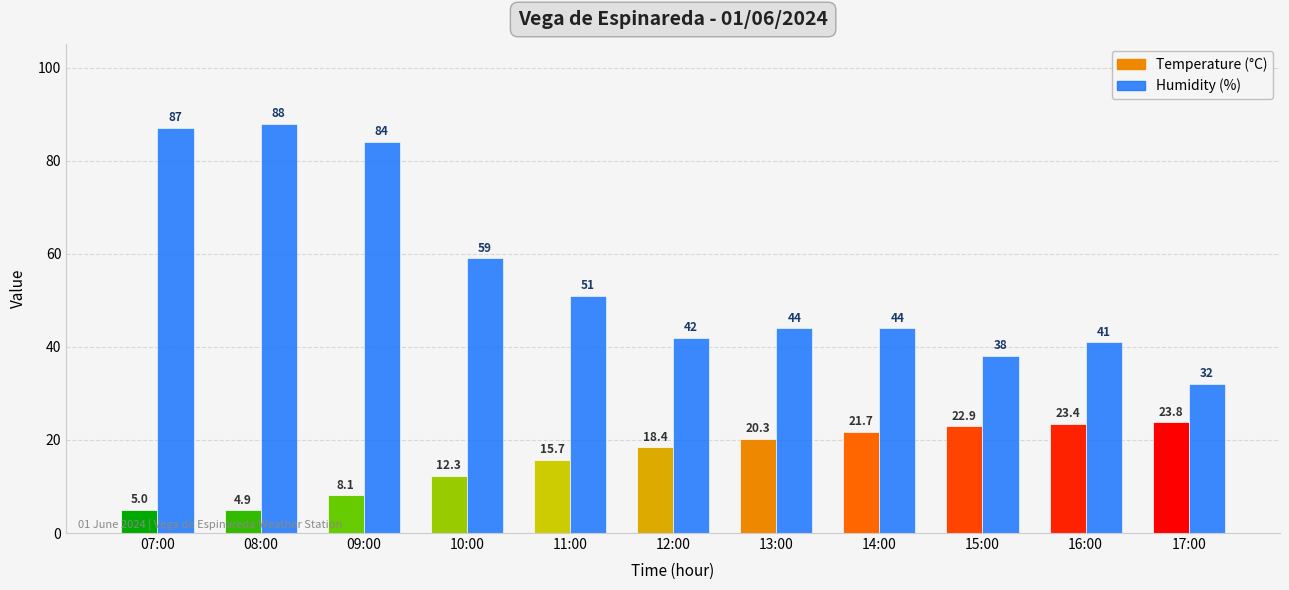

At how many categories does at least one series exceed 64?

3